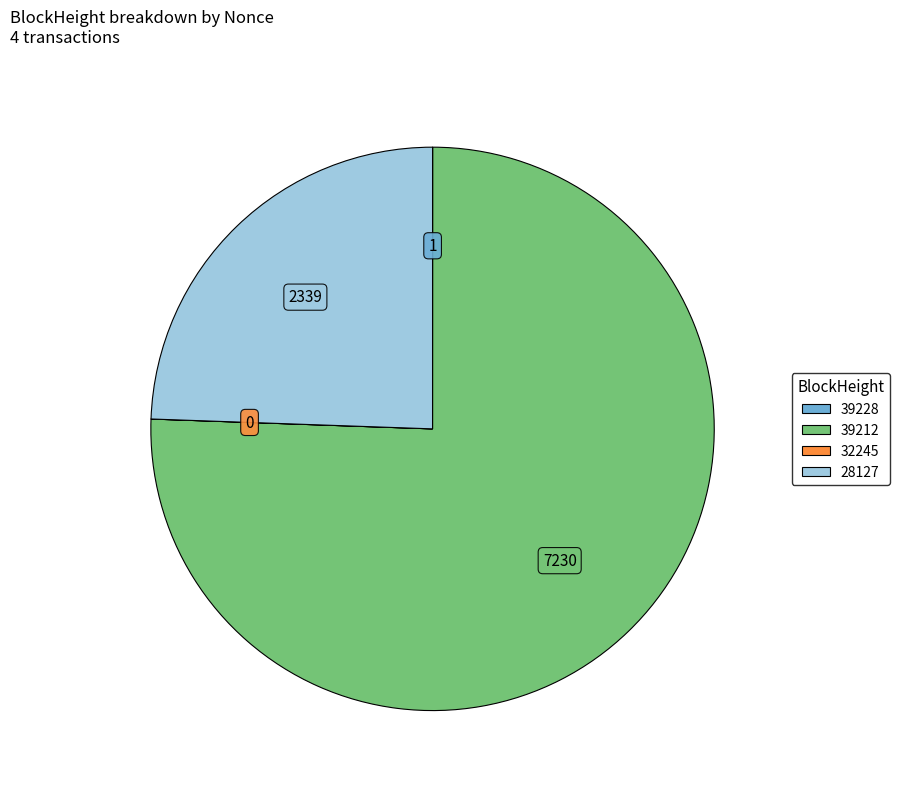

Which slice is the largest?

39212